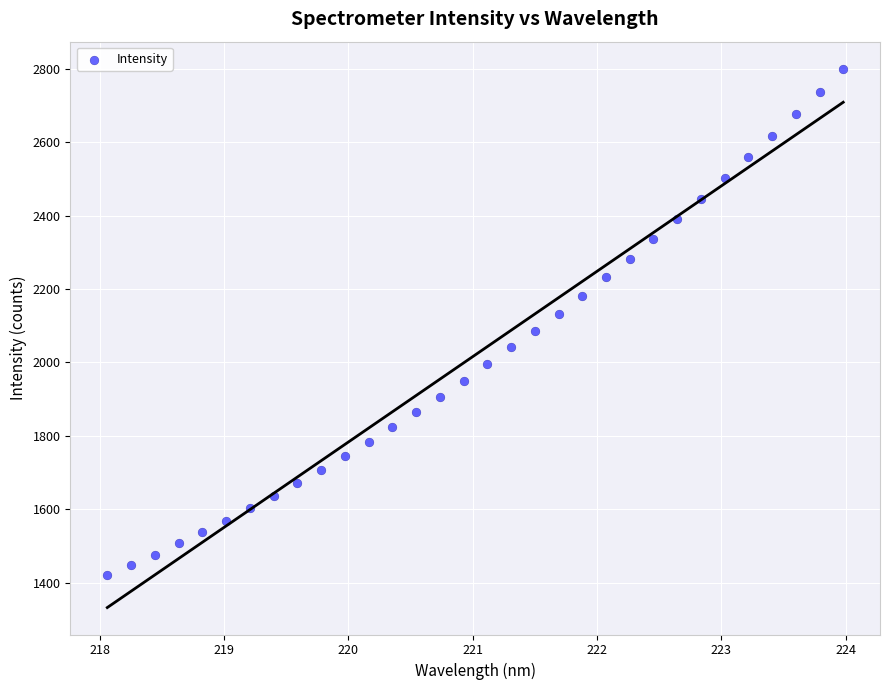

What is the range of Y values (max minus min)?

1380.8